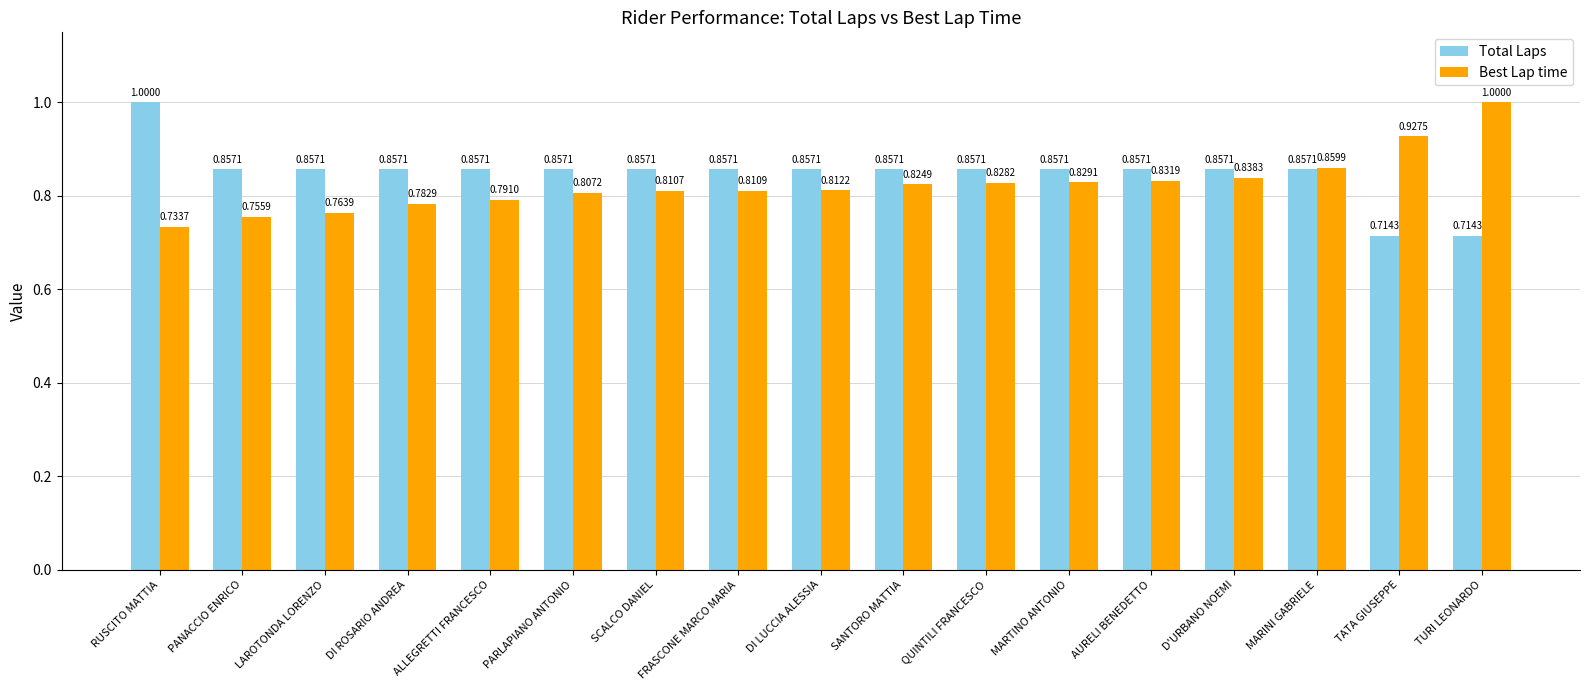

What is the label of the 5th bar from the right?

AURELI BENEDETTO